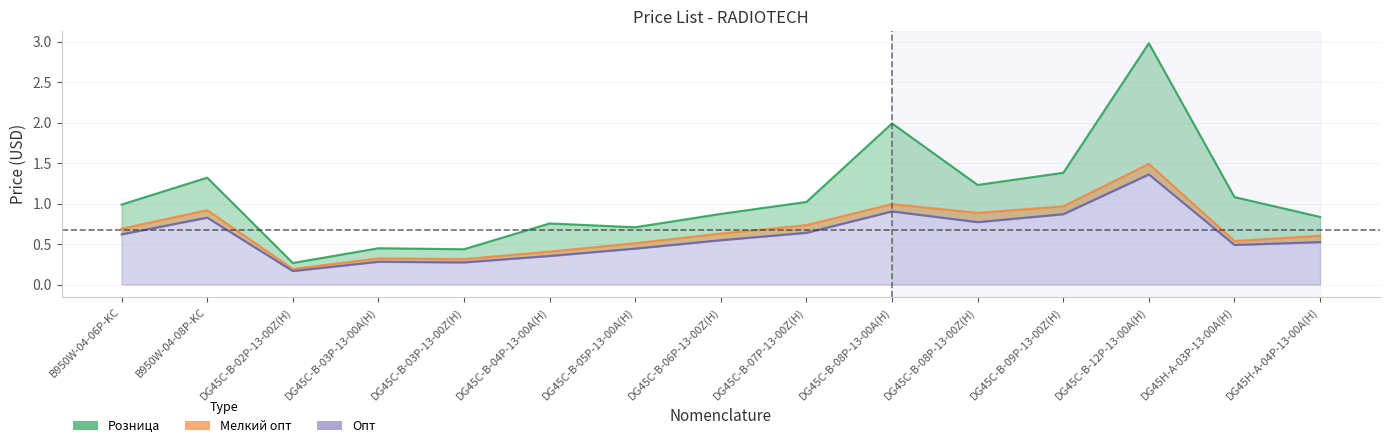

Reading left to right, list all the values displayed in this chart.

Мелкий опт: B950W-04-06P-KC=0.7	B950W-04-08P-KC=0.9	DG45C-B-02P-13-00Z(H)=0.2	DG45C-B-03P-13-00A(H)=0.3	DG45C-B-03P-13-00Z(H)=0.3	DG45C-B-04P-13-00A(H)=0.4	DG45C-B-05P-13-00A(H)=0.5	DG45C-B-06P-13-00Z(H)=0.6	DG45C-B-07P-13-00Z(H)=0.7	DG45C-B-08P-13-00A(H)=1.0	DG45C-B-08P-13-00Z(H)=0.9	DG45C-B-09P-13-00Z(H)=1.0	DG45C-B-12P-13-00A(H)=1.5	DG45H-A-03P-13-00A(H)=0.5	DG45H-A-04P-13-00A(H)=0.6
Розница: B950W-04-06P-KC=1.0	B950W-04-08P-KC=1.3	DG45C-B-02P-13-00Z(H)=0.3	DG45C-B-03P-13-00A(H)=0.4	DG45C-B-03P-13-00Z(H)=0.4	DG45C-B-04P-13-00A(H)=0.8	DG45C-B-05P-13-00A(H)=0.7	DG45C-B-06P-13-00Z(H)=0.9	DG45C-B-07P-13-00Z(H)=1.0	DG45C-B-08P-13-00A(H)=2.0	DG45C-B-08P-13-00Z(H)=1.2	DG45C-B-09P-13-00Z(H)=1.4	DG45C-B-12P-13-00A(H)=3.0	DG45H-A-03P-13-00A(H)=1.1	DG45H-A-04P-13-00A(H)=0.8
Опт: B950W-04-06P-KC=0.6	B950W-04-08P-KC=0.8	DG45C-B-02P-13-00Z(H)=0.2	DG45C-B-03P-13-00A(H)=0.3	DG45C-B-03P-13-00Z(H)=0.3	DG45C-B-04P-13-00A(H)=0.4	DG45C-B-05P-13-00A(H)=0.4	DG45C-B-06P-13-00Z(H)=0.5	DG45C-B-07P-13-00Z(H)=0.6	DG45C-B-08P-13-00A(H)=0.9	DG45C-B-08P-13-00Z(H)=0.8	DG45C-B-09P-13-00Z(H)=0.9	DG45C-B-12P-13-00A(H)=1.4	DG45H-A-03P-13-00A(H)=0.5	DG45H-A-04P-13-00A(H)=0.5